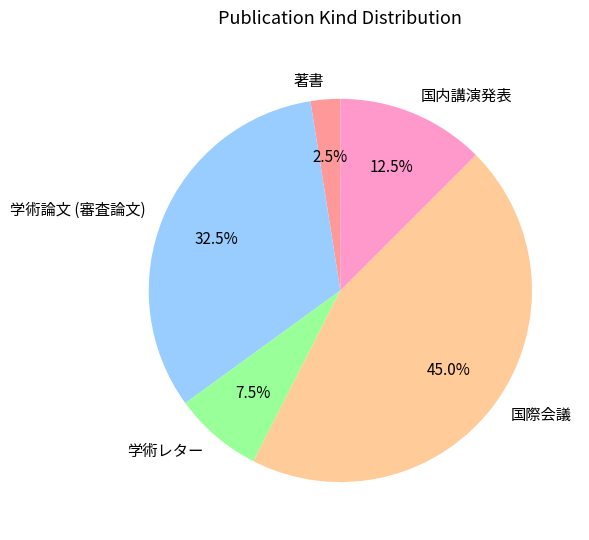

Count the number of slices in the pie.

5